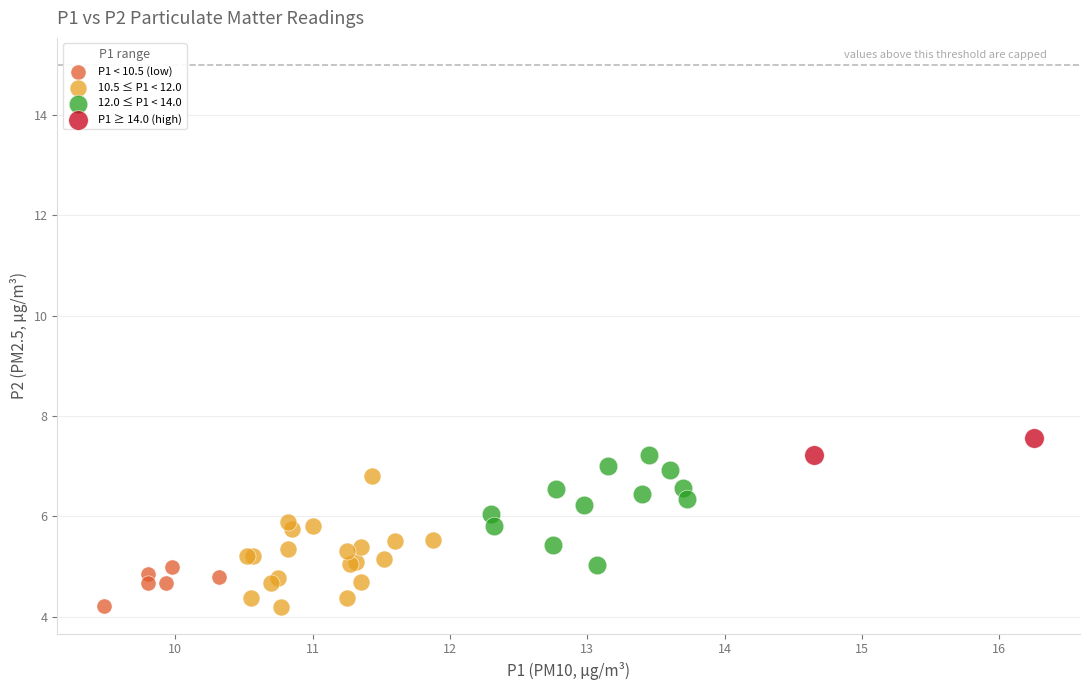

What are all the series names shown in the legend?

P1 < 10.5 (low), 10.5 ≤ P1 < 12.0, 12.0 ≤ P1 < 14.0, P1 ≥ 14.0 (high)